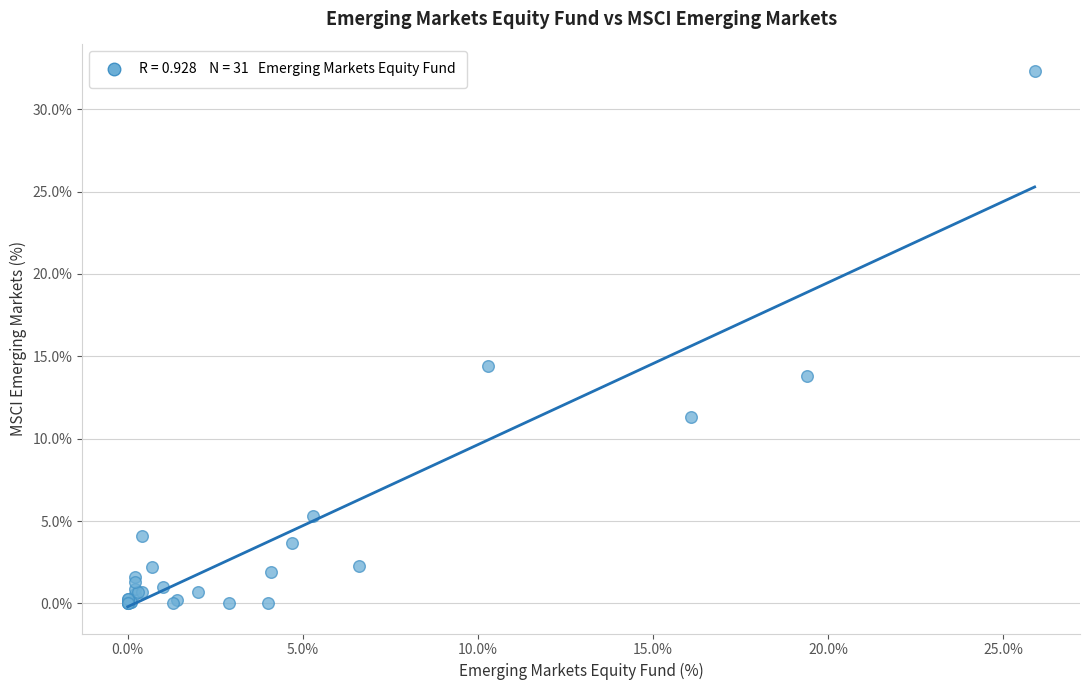

What Y value in the scatter plot is closest to 16?

14.4